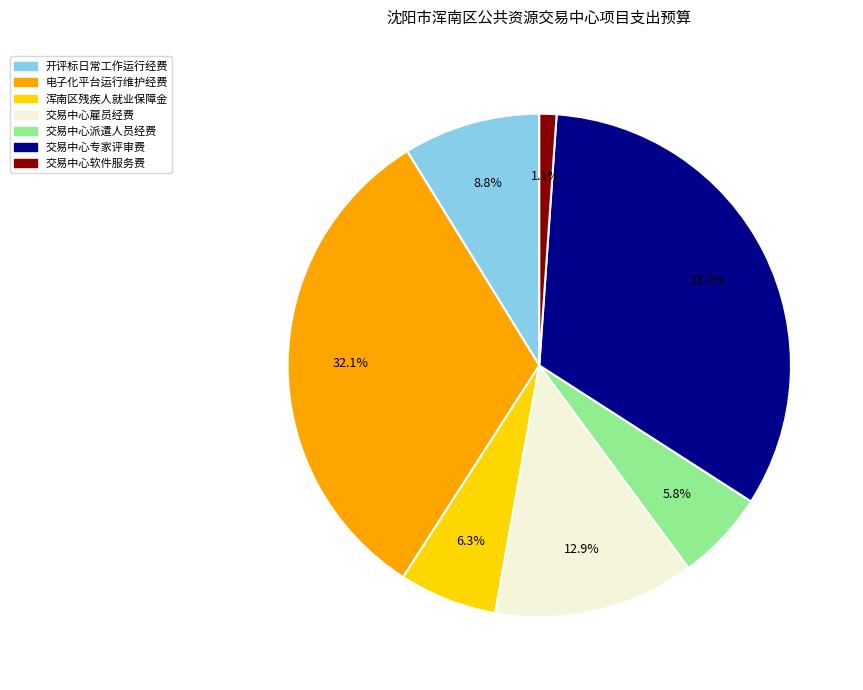

To the nearest percent, what is the difference between the 交易中心软件服务费 and 开评标日常工作运行经费 slice percentages?

8%